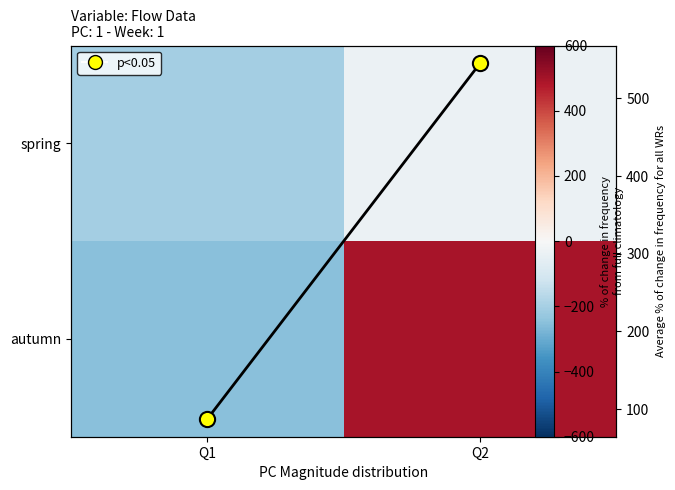

At which category does the chart reach its peak across all series?

Q2